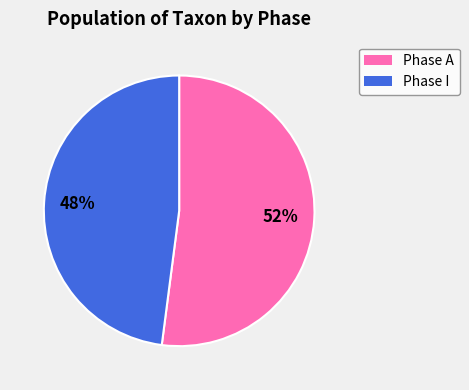

Does any single category account for the majority?

Yes